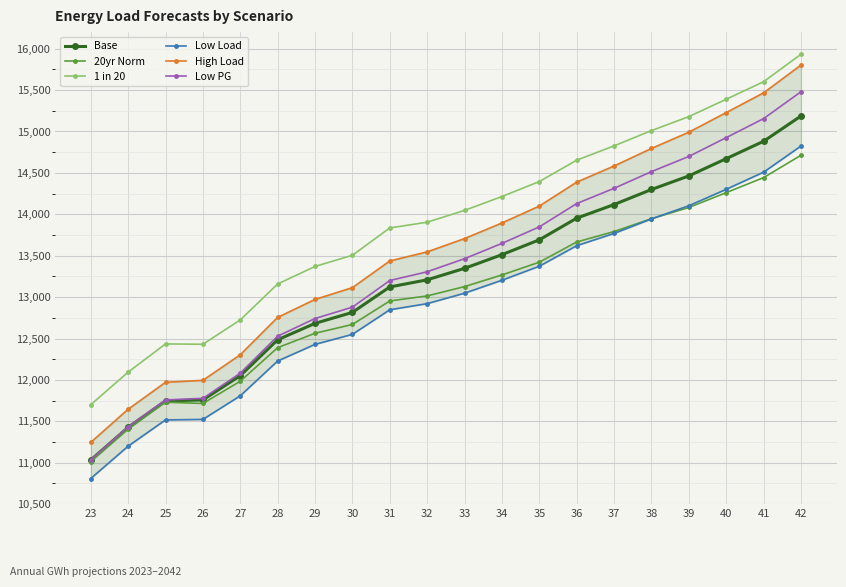

What is the difference between the second highest and minimum values in the High Load series?

4220.7